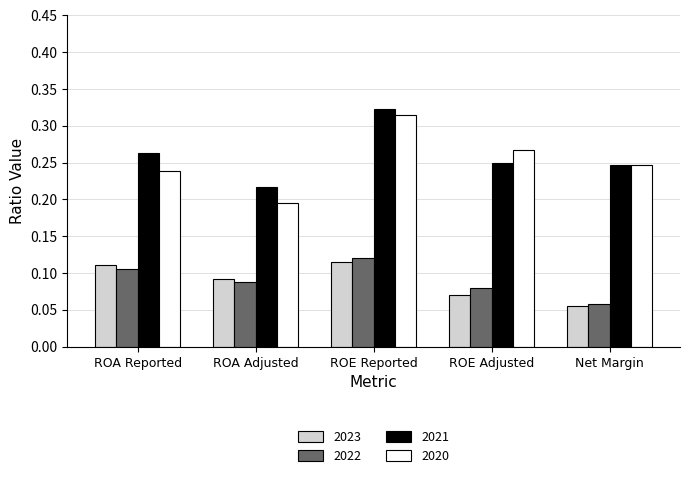

What is the label of the 1st bar from the left?

ROA Reported